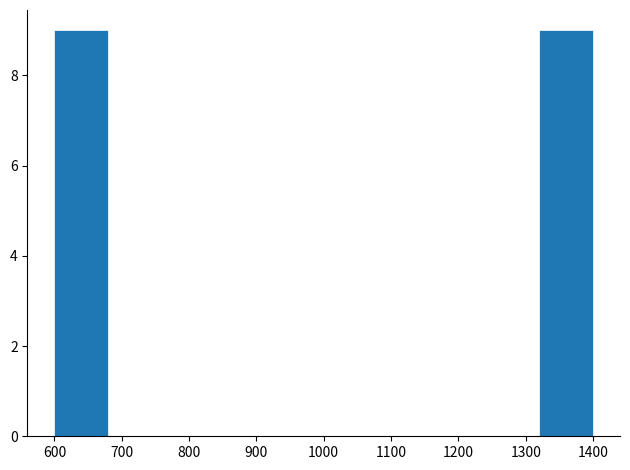

Reading left to right, transcribe this chart: for each bar, give the range it covers on the x-axis and its height. The values are not printed on the chart, so give them approximately, as read against the axis.

600 to 680: 9
680 to 760: 0
760 to 840: 0
840 to 920: 0
920 to 1000: 0
1000 to 1080: 0
1080 to 1160: 0
1160 to 1240: 0
1240 to 1320: 0
1320 to 1400: 9